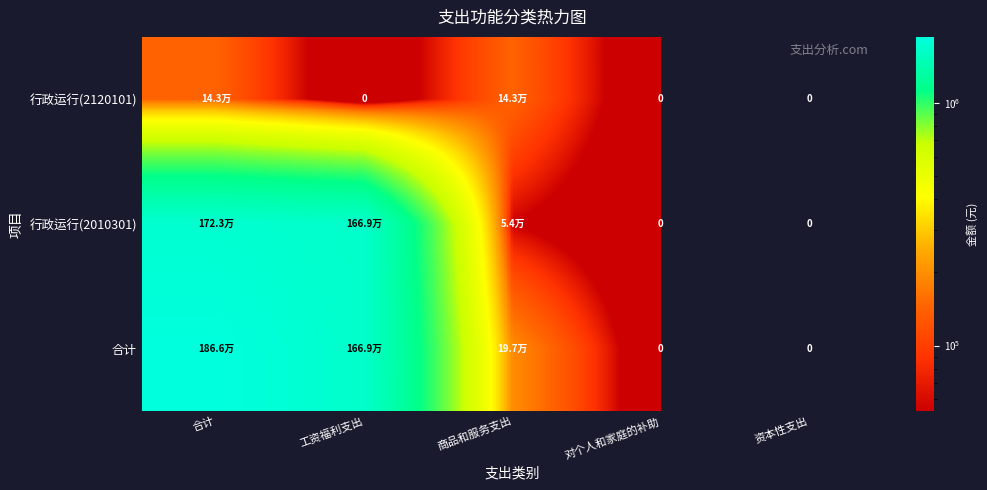

Which category has the lowest value in the 合计 series?

对个人和家庭的补助